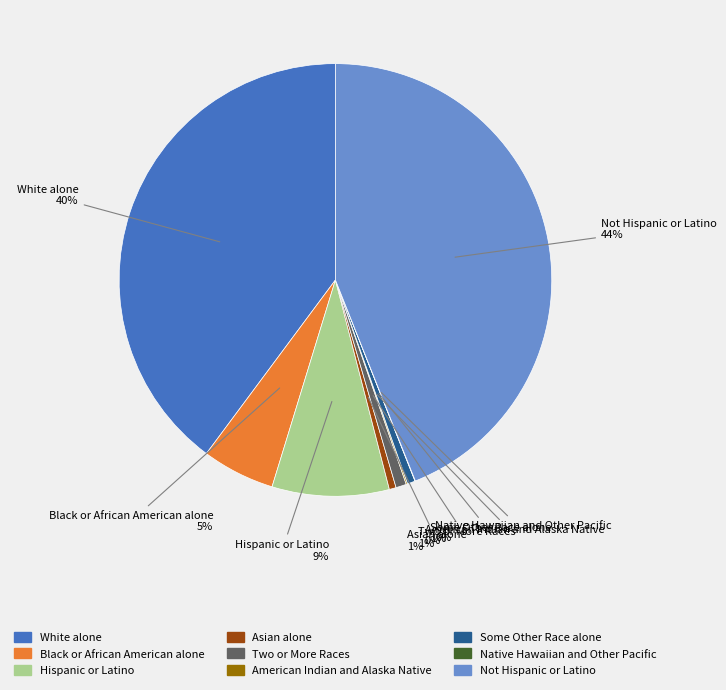

The Black or African American alone slice represents 5% of the pie. True or false?

True